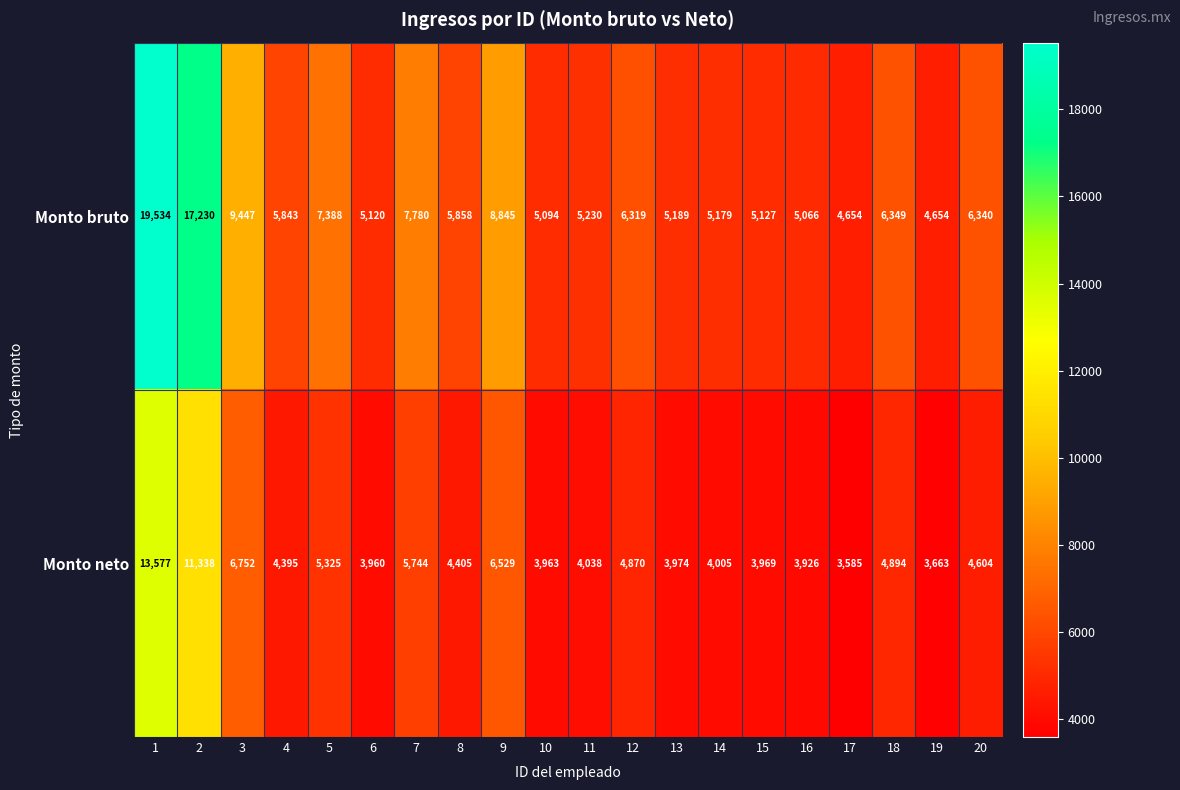

Rank the series by their maximum value, from highest to lowest.

Monto bruto, Monto neto